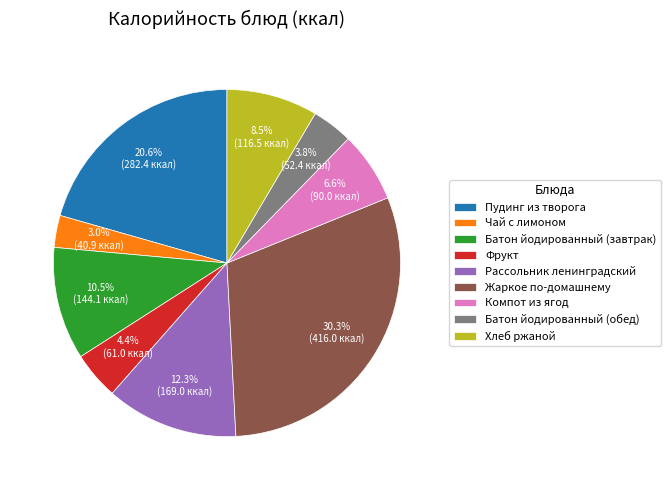

What percentage do Жаркое по-домашнему and Хлеб ржаной together represent?

38.8%